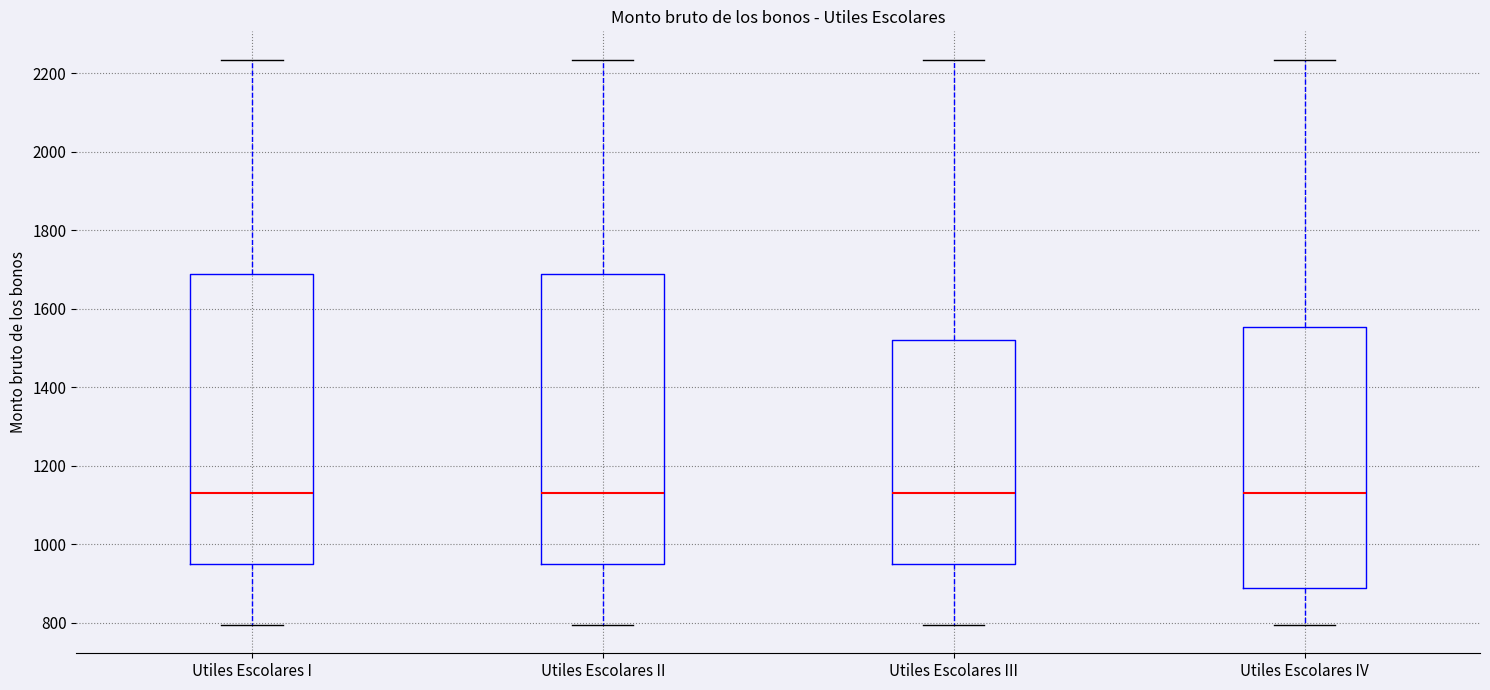

Reading left to right, transcribe this box plot: for each box, give where its median line is, the range the box spans, and where its two whiskers end, as read against the y-axis. The values are not printed on the chart, so give them approximately, as read against the axis.

Utiles Escolares I: median 1140, box 940 to 1680, whiskers 800 to 2240
Utiles Escolares II: median 1140, box 940 to 1680, whiskers 800 to 2240
Utiles Escolares III: median 1140, box 940 to 1520, whiskers 800 to 2240
Utiles Escolares IV: median 1140, box 880 to 1560, whiskers 800 to 2240